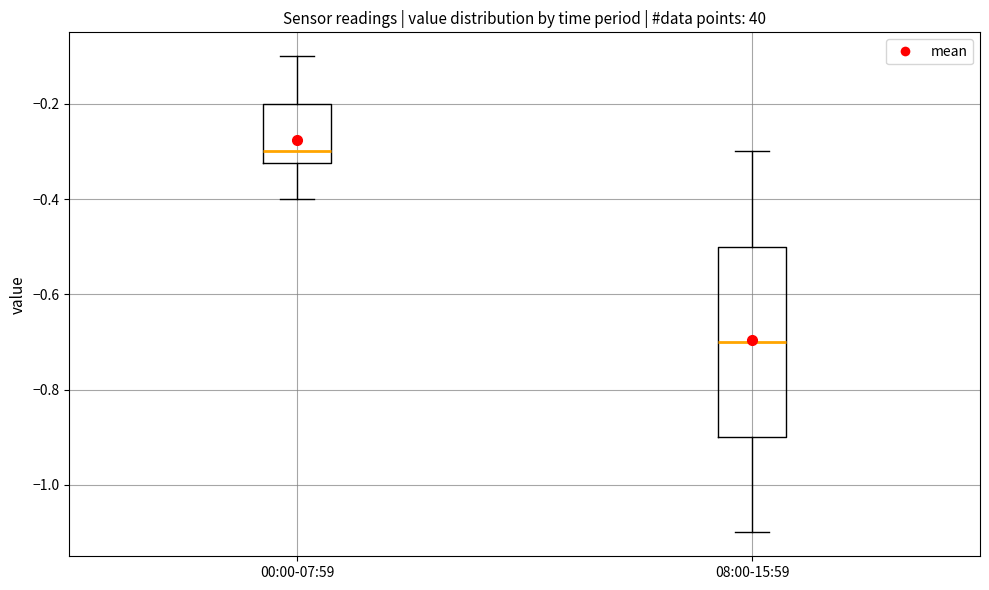

Where does the upper whisker of the box for 08:00-15:59 end on the y-axis? The values are not printed on the chart, so give them approximately, as read against the axis.

-0.30